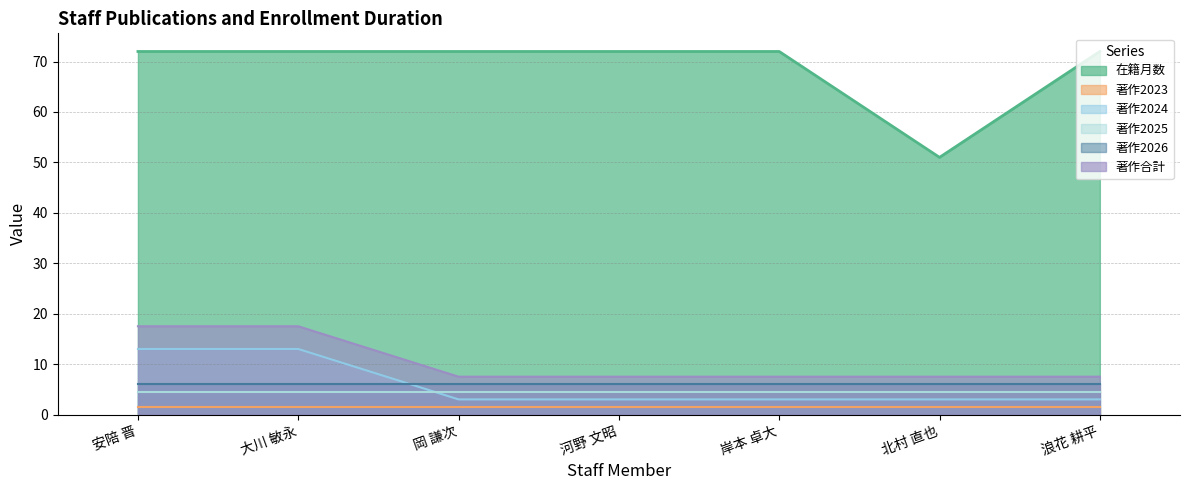

Is it true that 著作合計 equals 2.0 at 北村 直也?

False